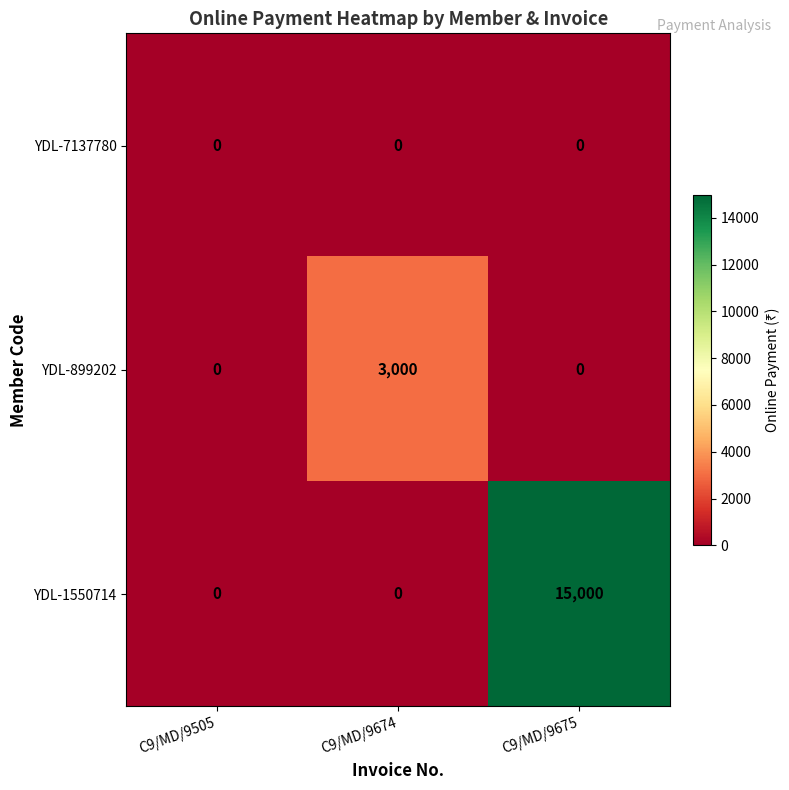

What is the total value across all series at C9/MD/9675?

15000